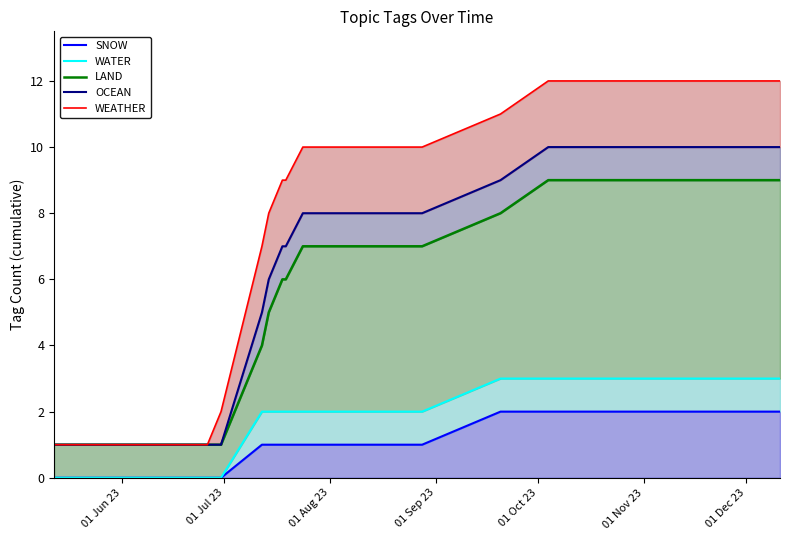

True or false: SNOW and WATER intersect in this chart.

False